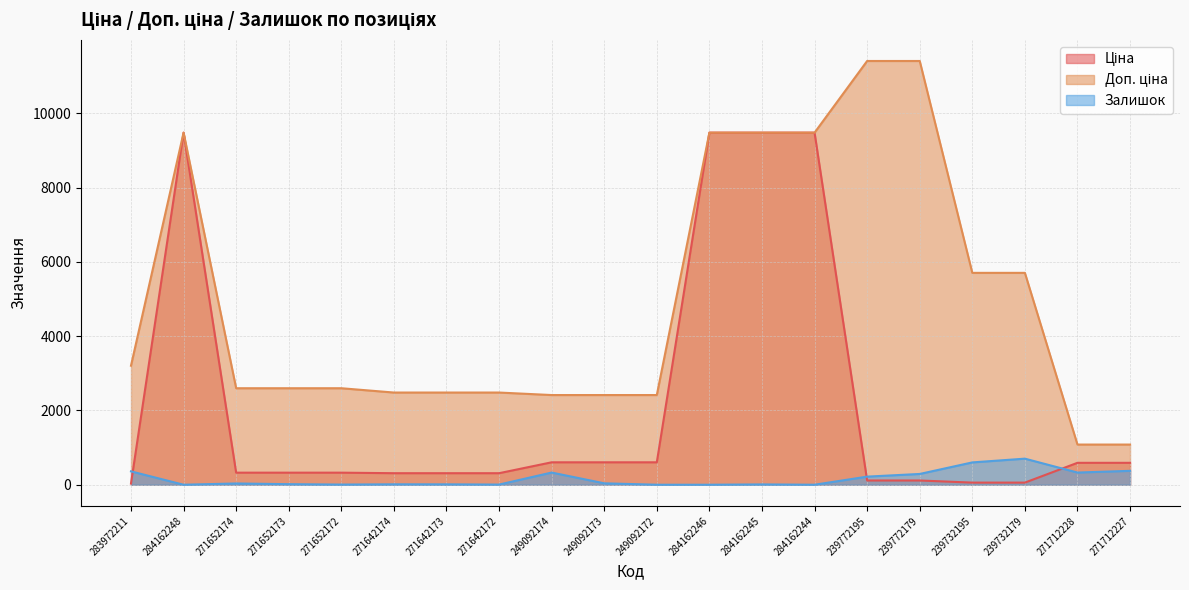

What is the label of the 12th point from the right?

249092174